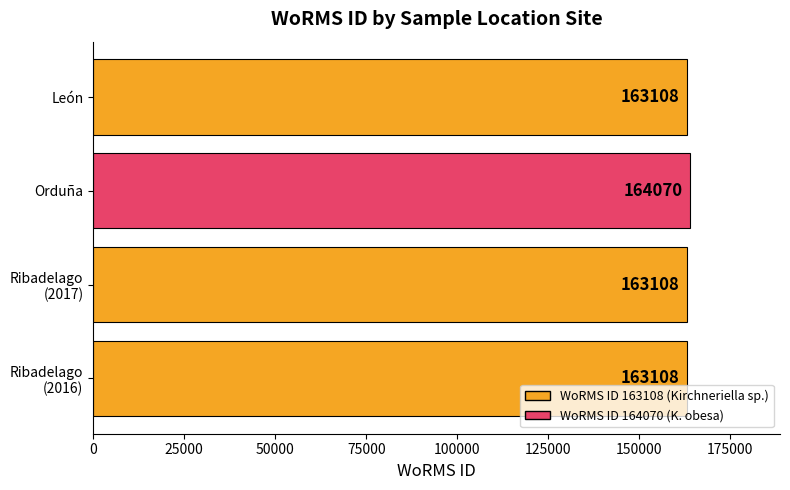

What is the ratio of the value at Orduña to the value at León?

1.0